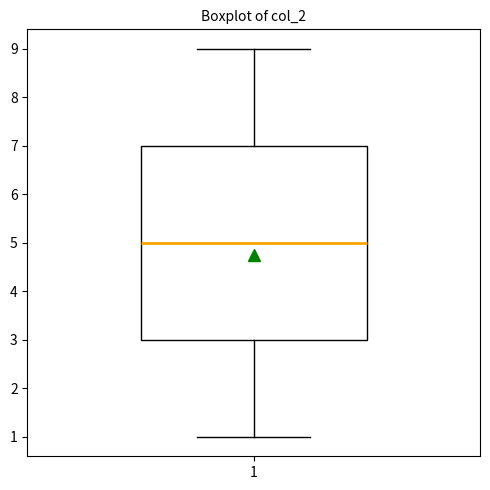

Transcribe this box plot: give where the median line is, the range the box spans, and where the two whiskers end, as read against the y-axis. The values are not printed on the chart, so give them approximately, as read against the axis.

median 5, box 3 to 7, whiskers 1 to 9